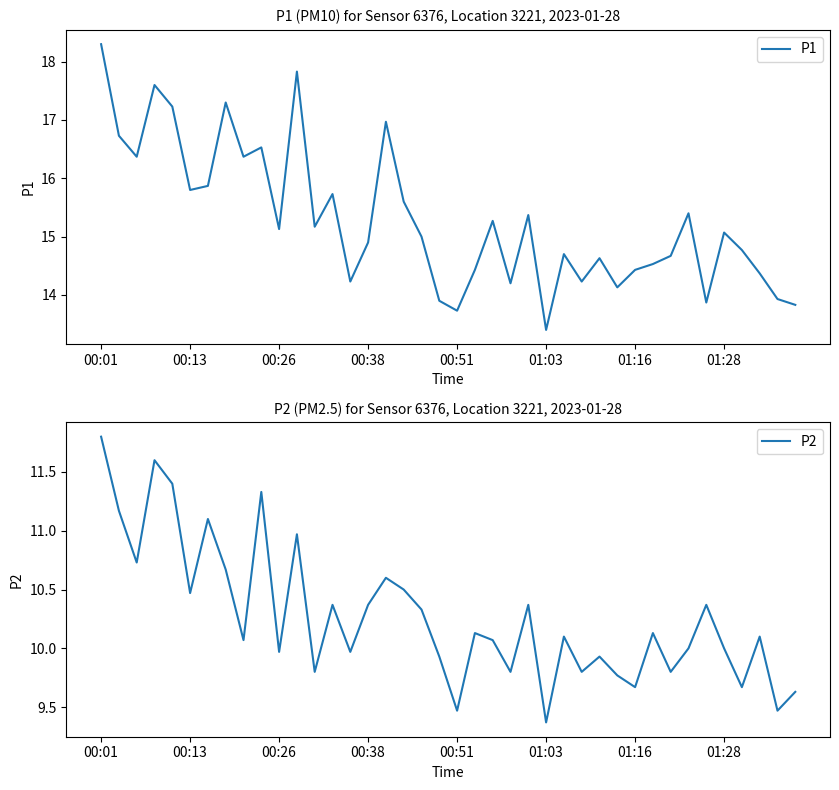

At 13, list the series in order from largest to smallest.

P1, P2